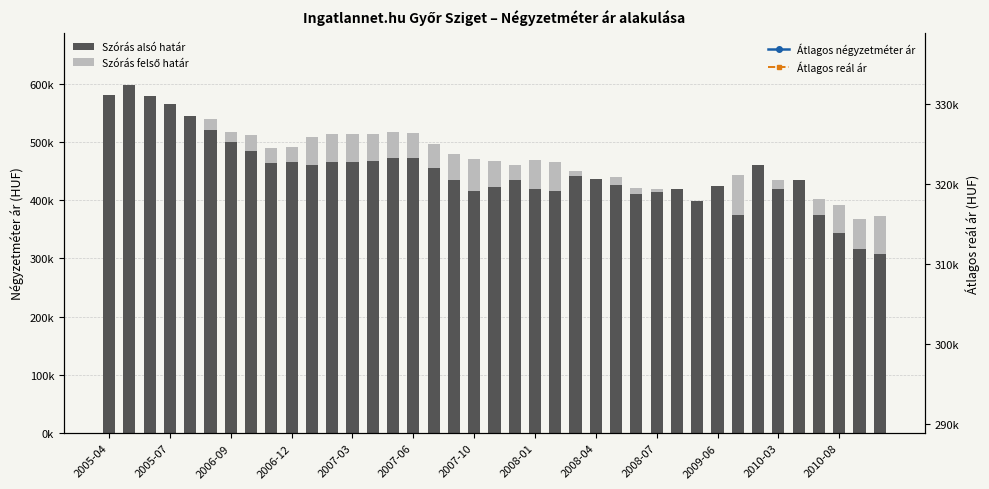

What position from the right is 22?

17